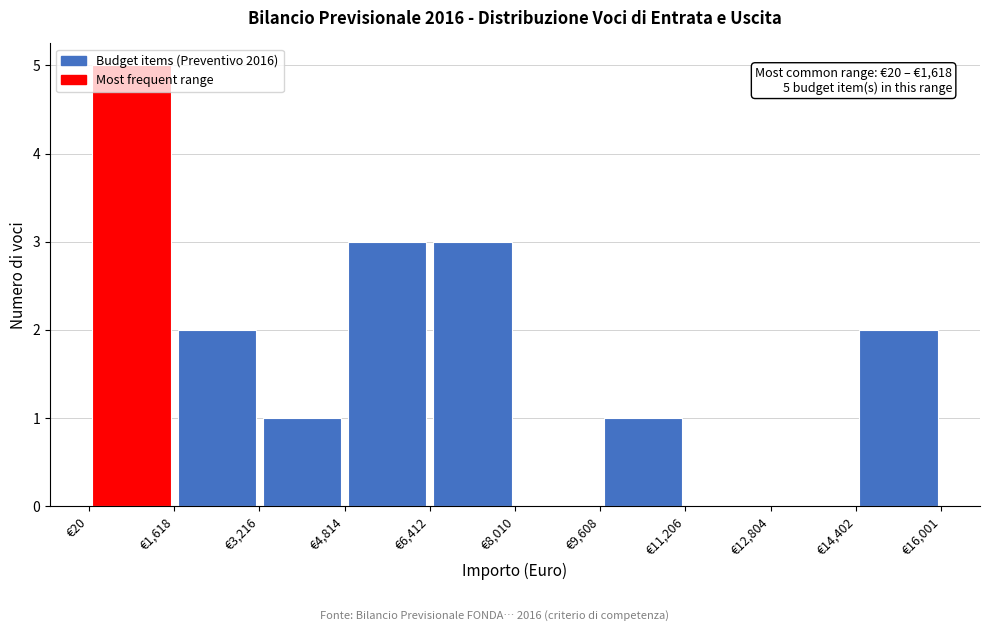

Over which range of the x-axis is the bar tallest?

0 to 1600